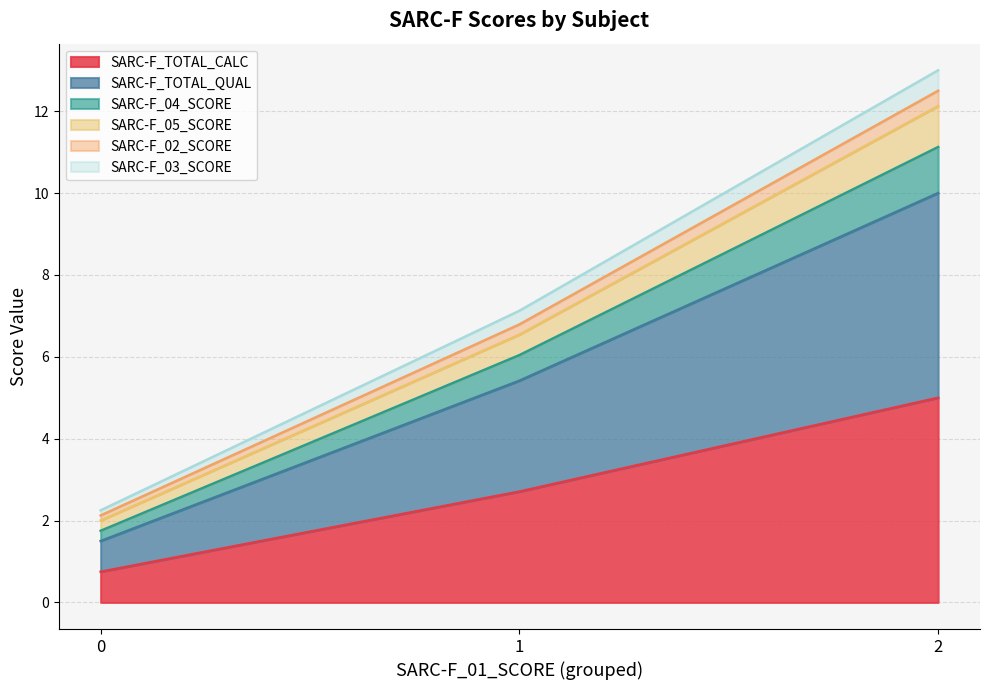

Does the chart display data point markers on the line(s)?

No